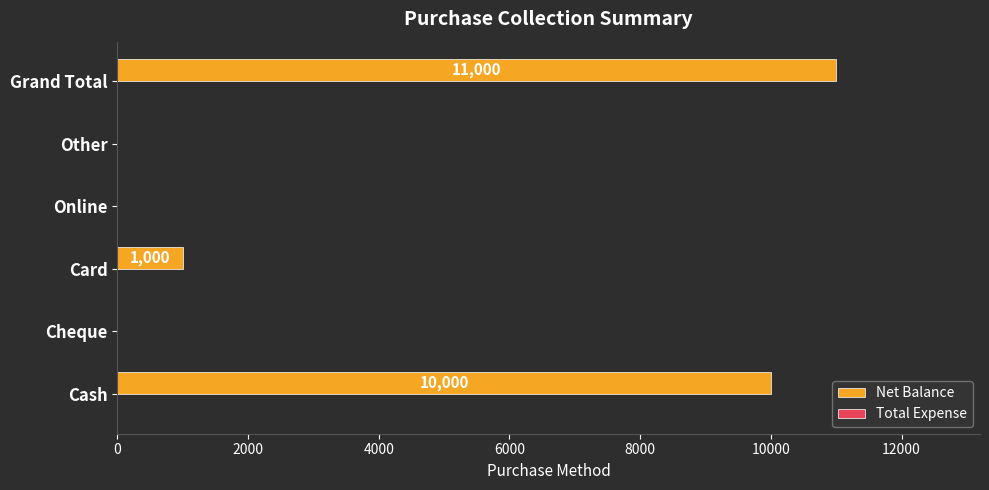

What is the change in value from Cheque to Grand Total?

+11000